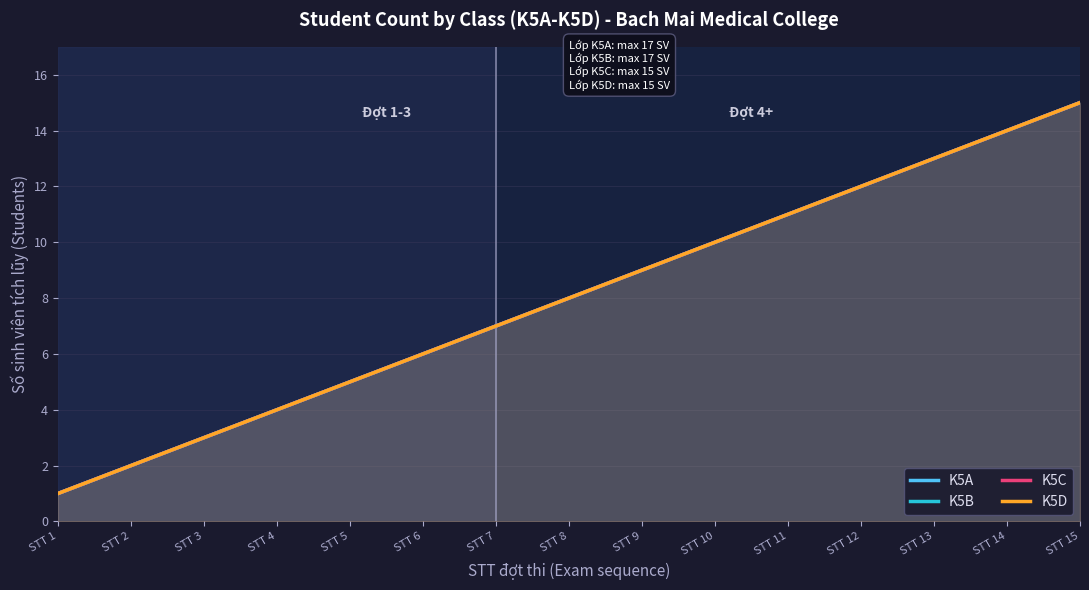

True or false: K5C and K5A intersect in this chart.

False